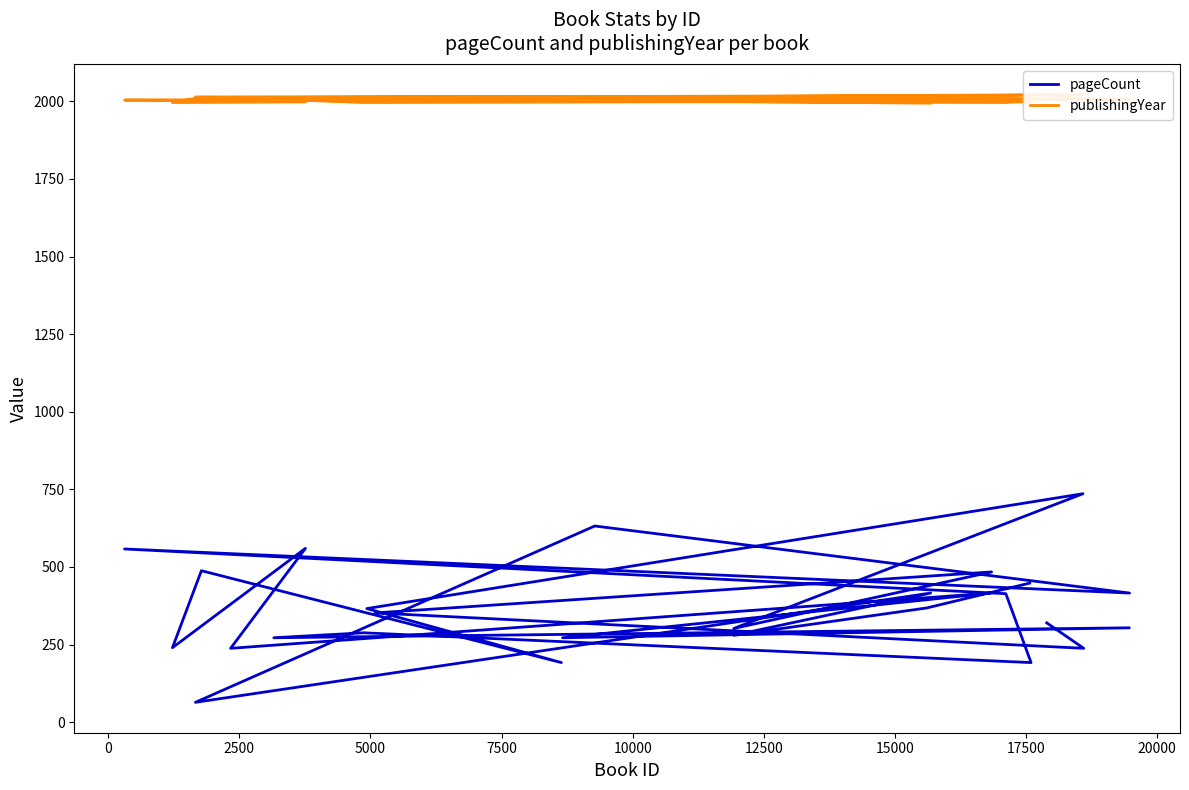

True or false: publishingYear and pageCount intersect in this chart.

False